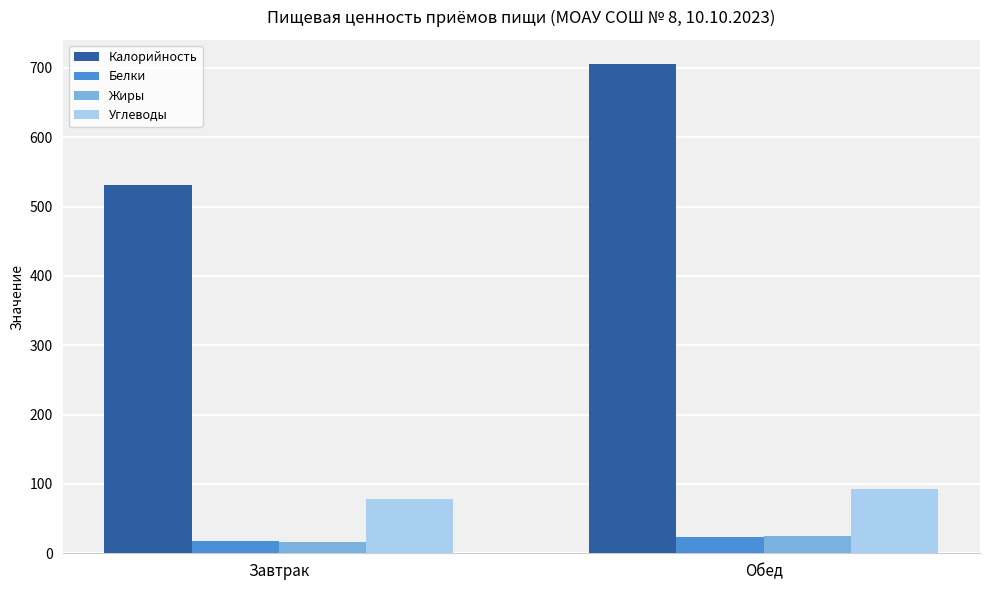

What are all the series names shown in the legend?

Калорийность, Белки, Жиры, Углеводы